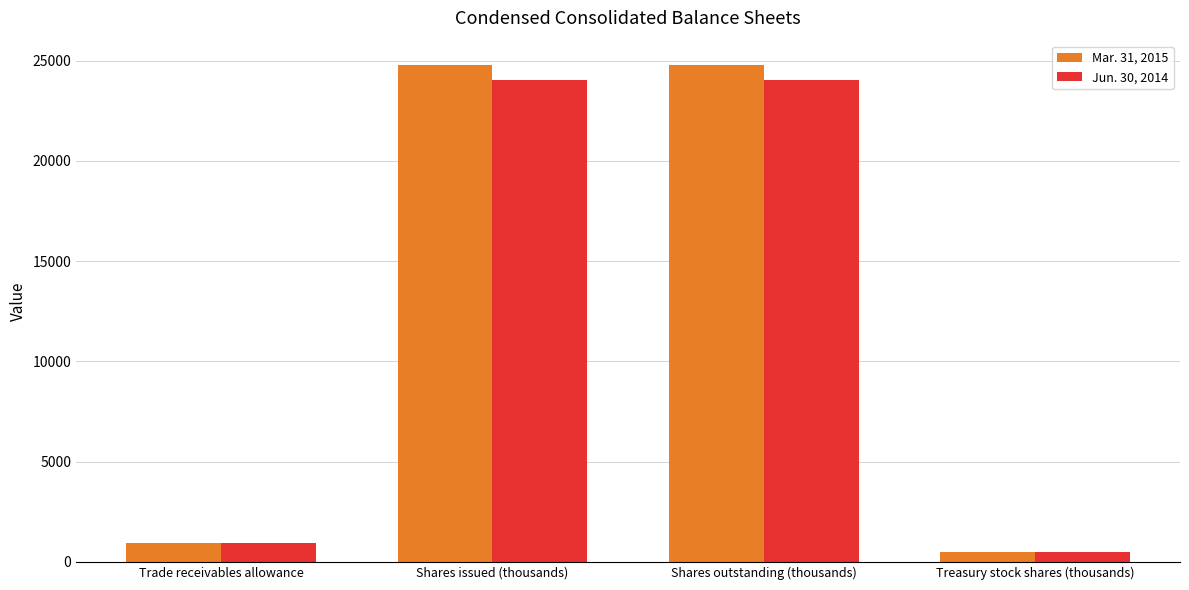

How many data points does each series have?

4